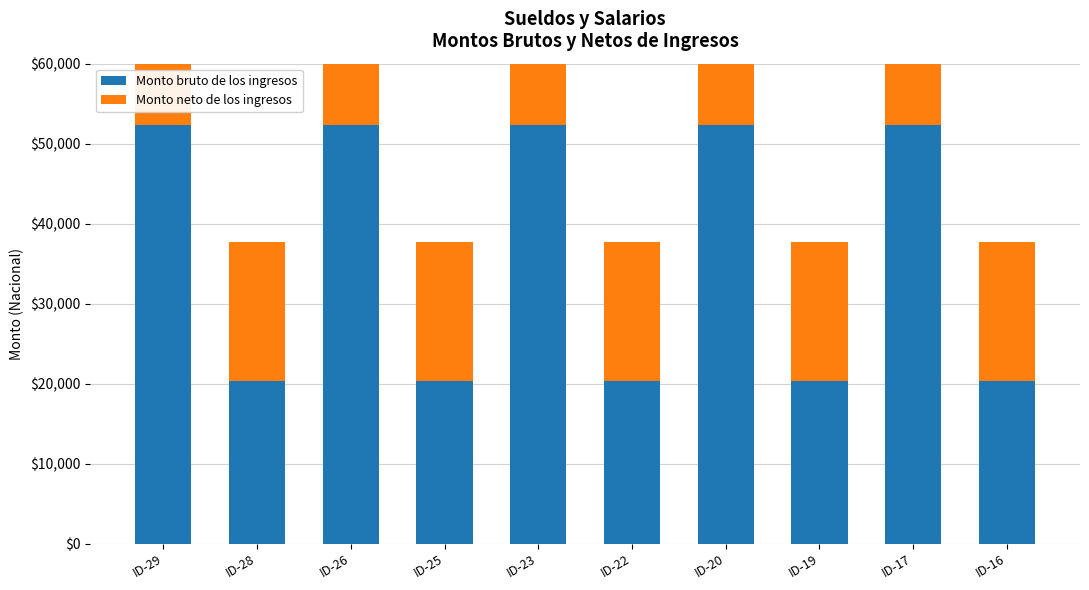

List the series in order of their overall mean, highest first.

Monto bruto de los ingresos, Monto neto de los ingresos